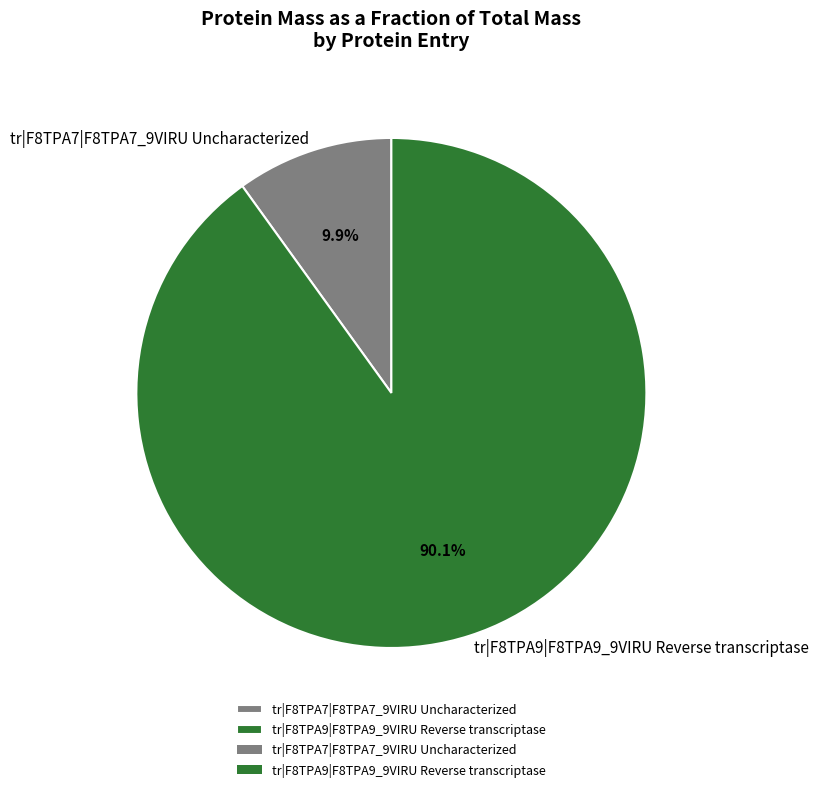

Approximately how many times larger is the value at tr|F8TPA7|F8TPA7_9VIRU Uncharacterized compared to tr|F8TPA9|F8TPA9_9VIRU Reverse transcriptase?

0.1